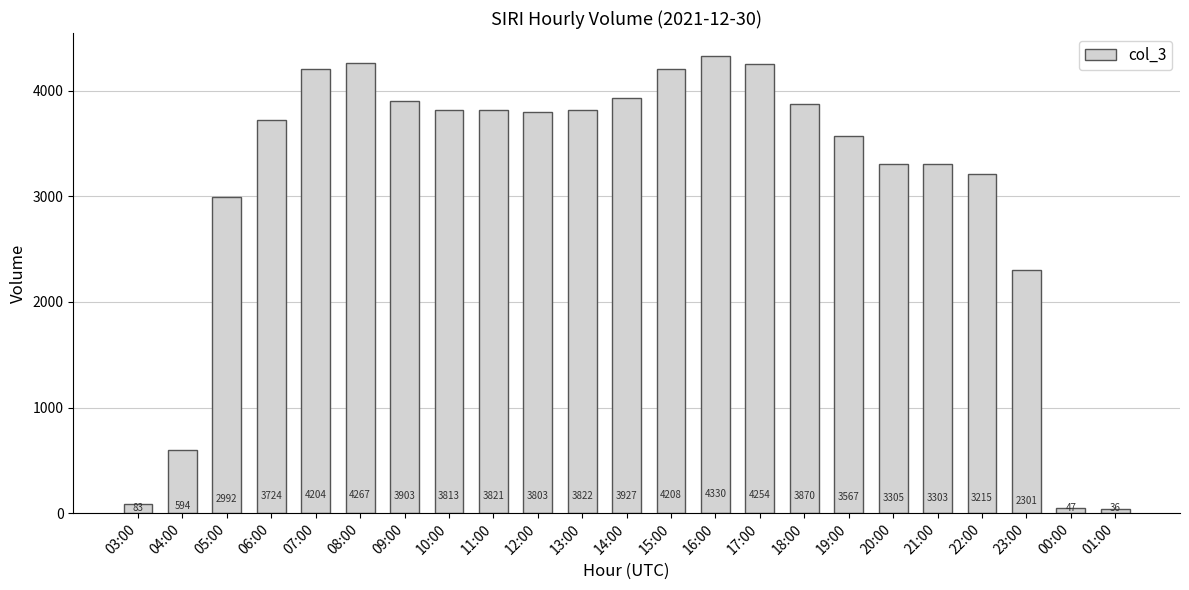

What is the average value?

3104